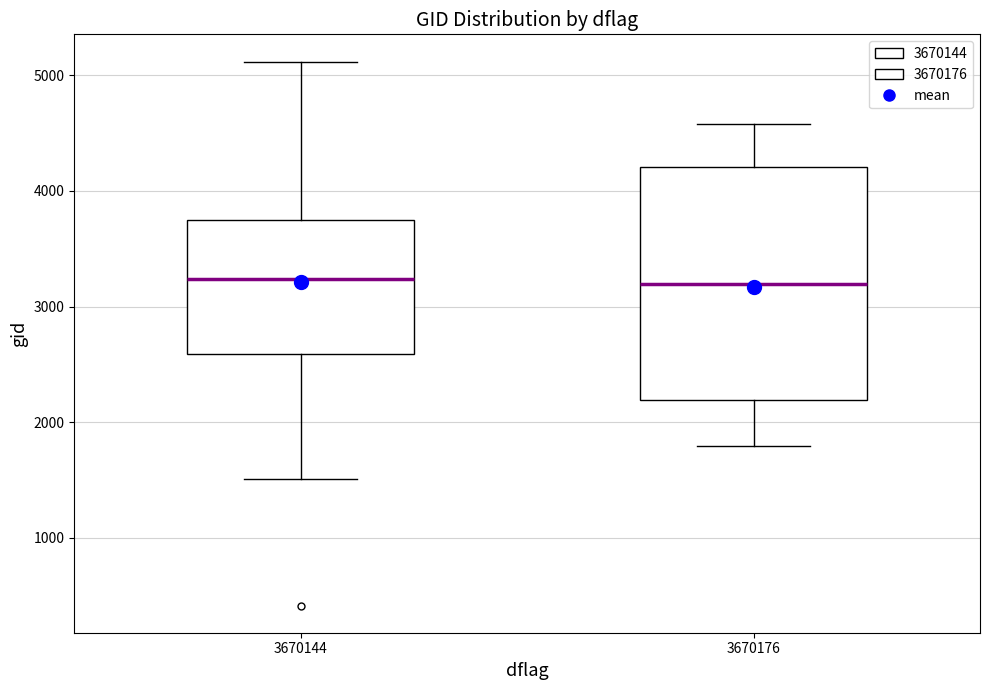

Reading left to right, transcribe this box plot: for each box, give where its median line is, the range the box spans, and where its two whiskers end, as read against the y-axis. The values are not printed on the chart, so give them approximately, as read against the axis.

3670144: median 3200, box 2600 to 3700, whiskers 1500 to 5100
3670176: median 3200, box 2200 to 4200, whiskers 1800 to 4600